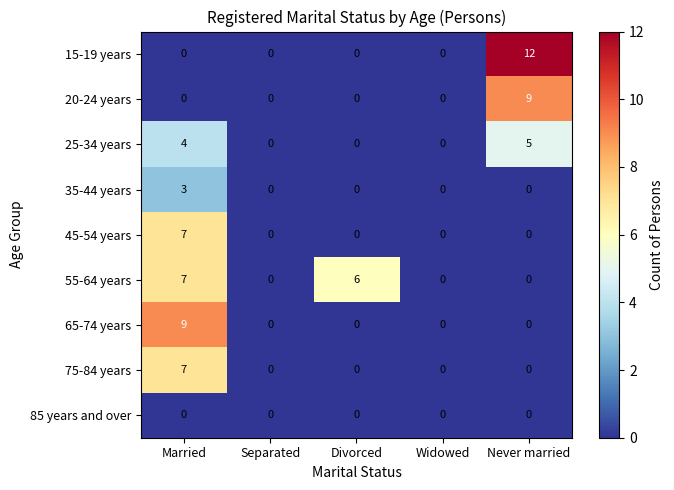

What is the total value across all series at Divorced?

6